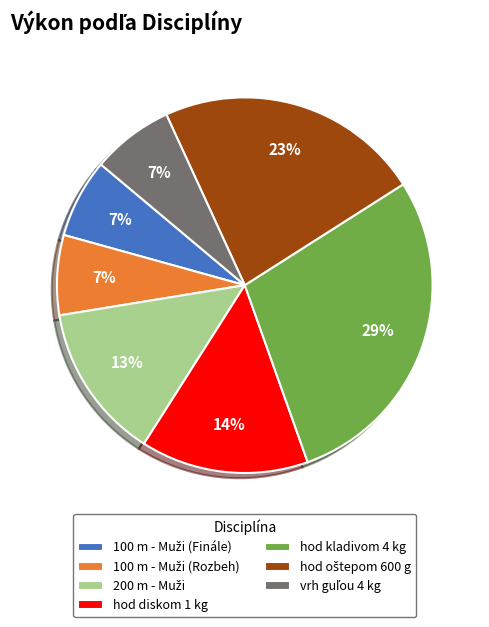

True or false: hod kladivom 4 kg accounts for 29% of the total.

True